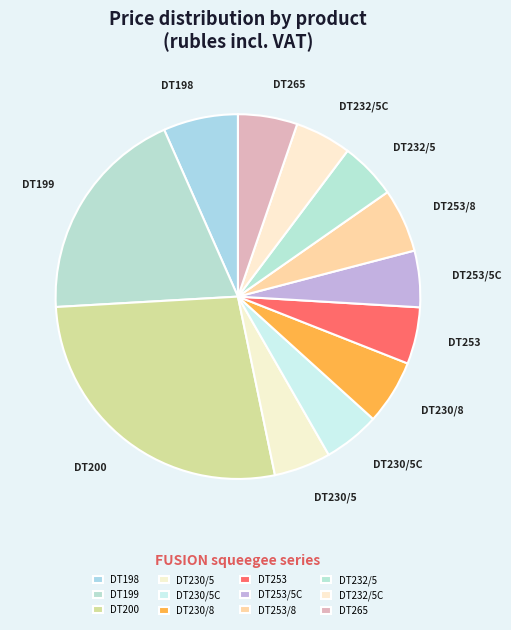

Does any single category account for the majority?

No